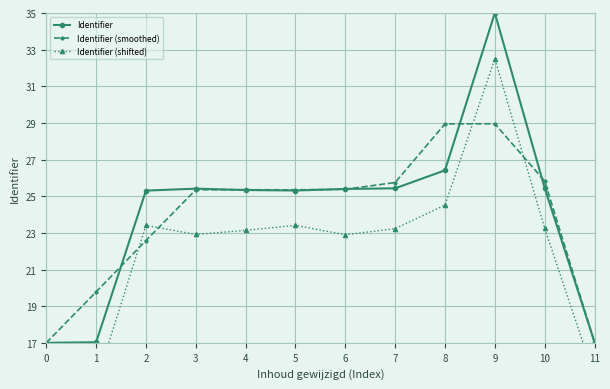

True or false: Identifier and Identifier (shifted) cross at least once.

False